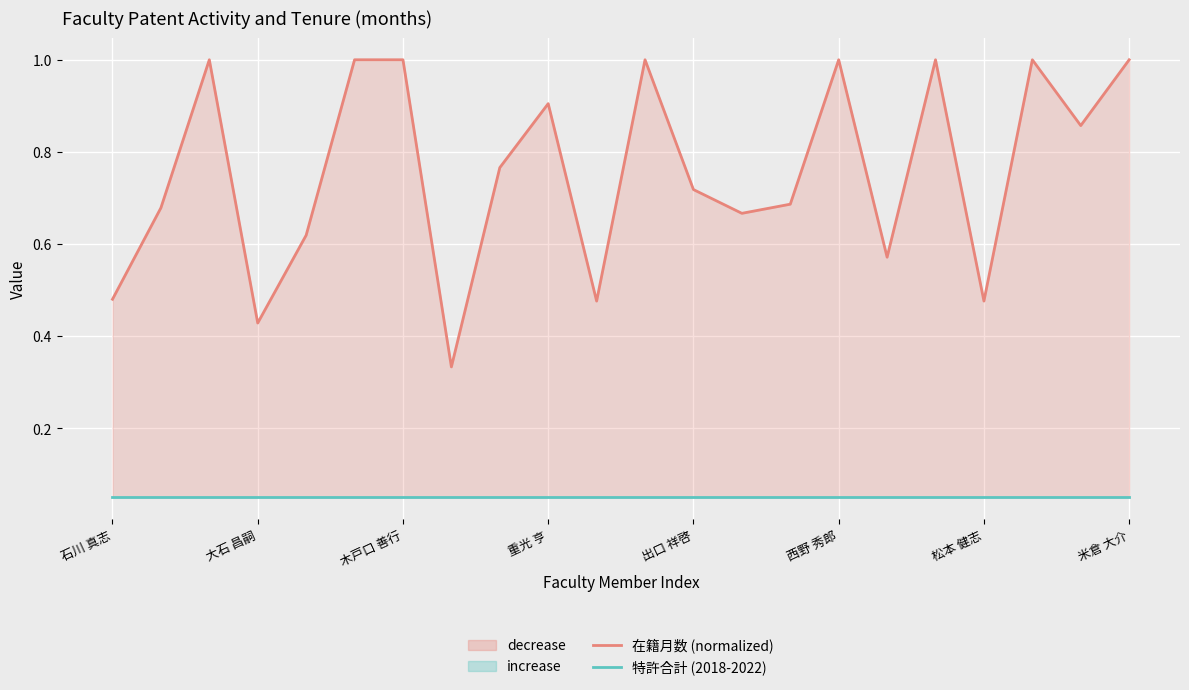

How many 在籍月数 (normalized) values are between 0 and 1?

22